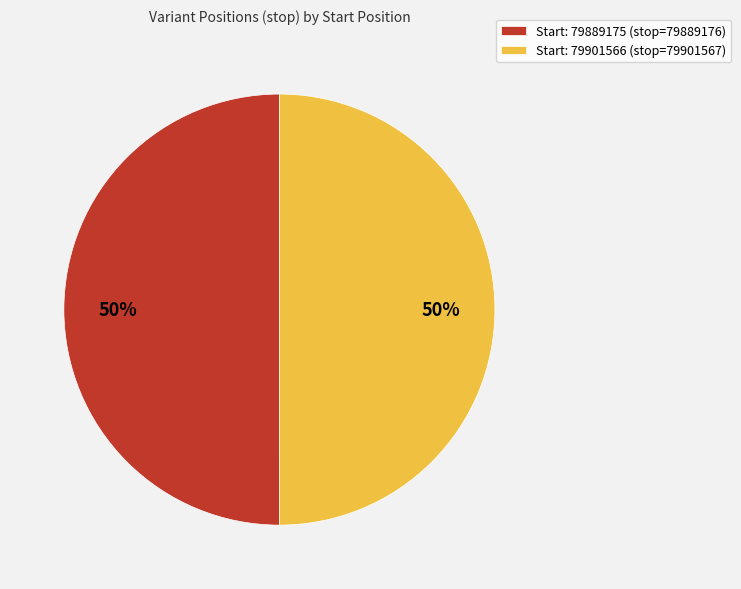

To the nearest percent, what is the combined percentage of Start: 79889175 (stop=79889176) and Start: 79901566 (stop=79901567)?

100%